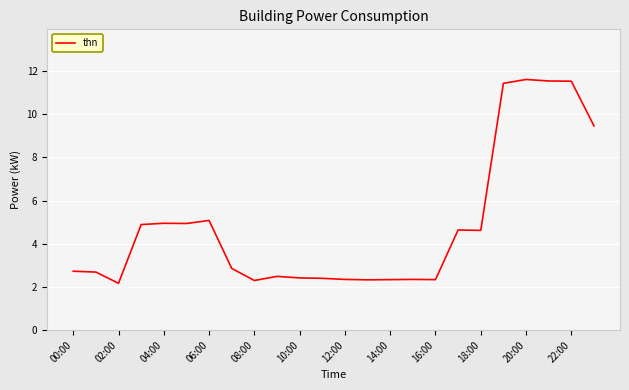

What is the smallest value displayed?

2.2